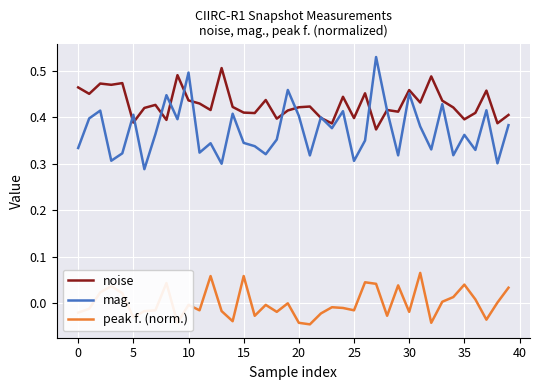

True or false: mag. and peak f. (norm.) intersect in this chart.

False